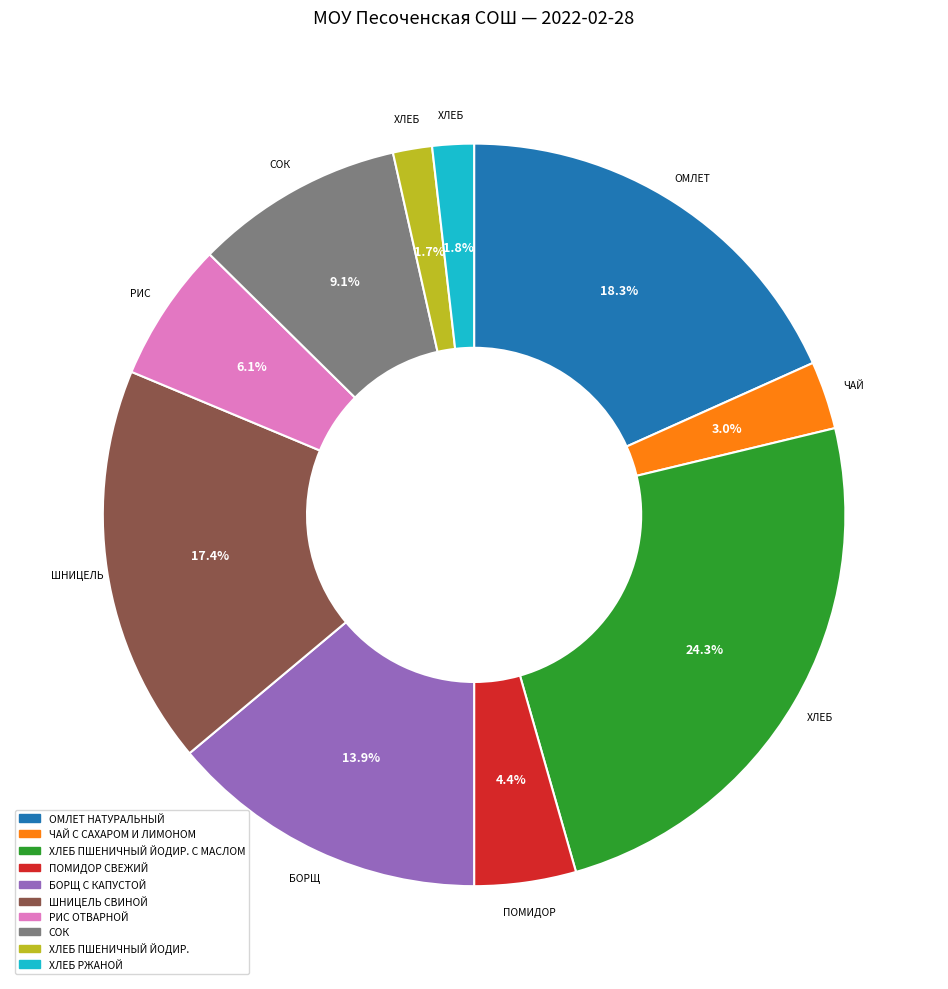

Does any single category account for the majority?

No